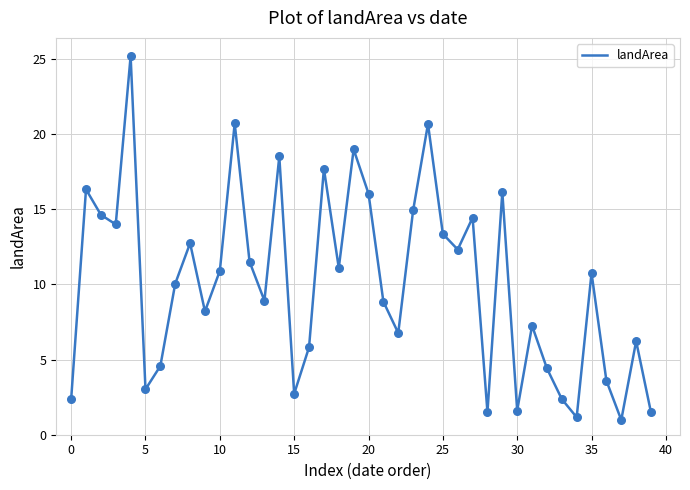

What is the maximum value shown in the chart?

25.2